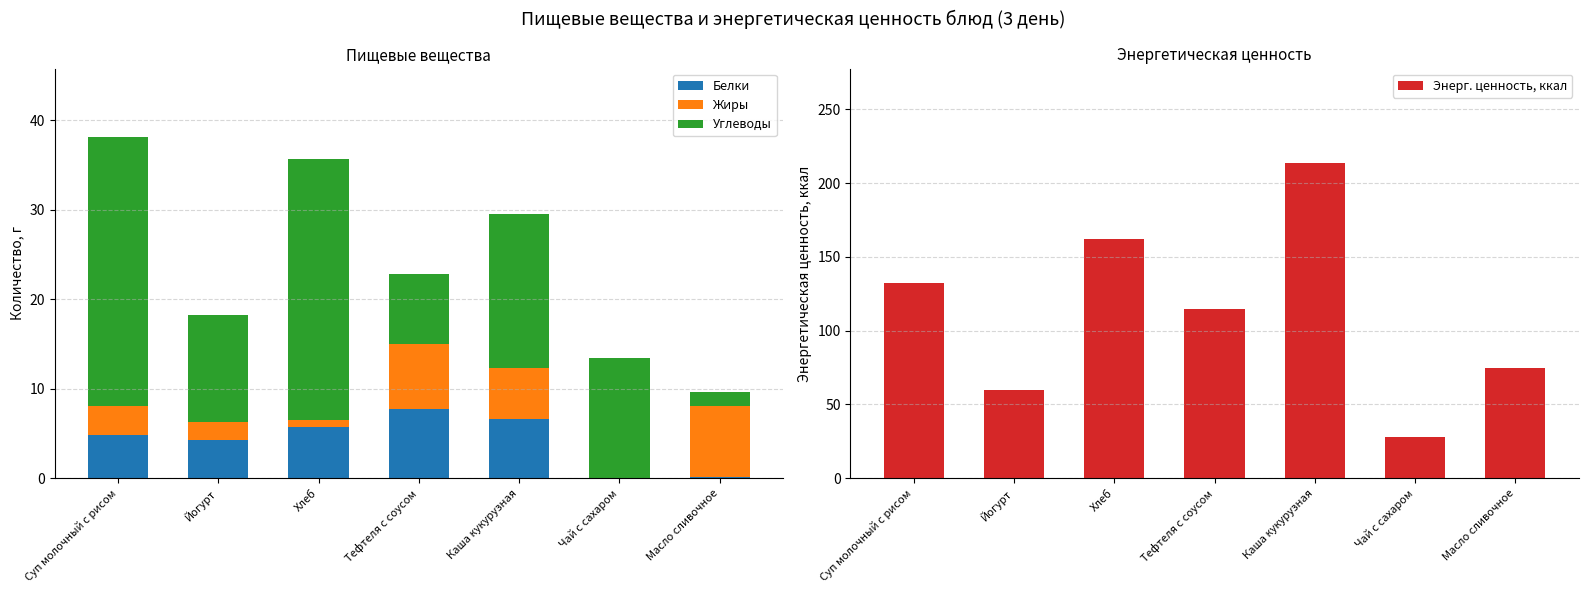

The Белки series shows 2.6 at Суп молочный с рисом. True or false?

False